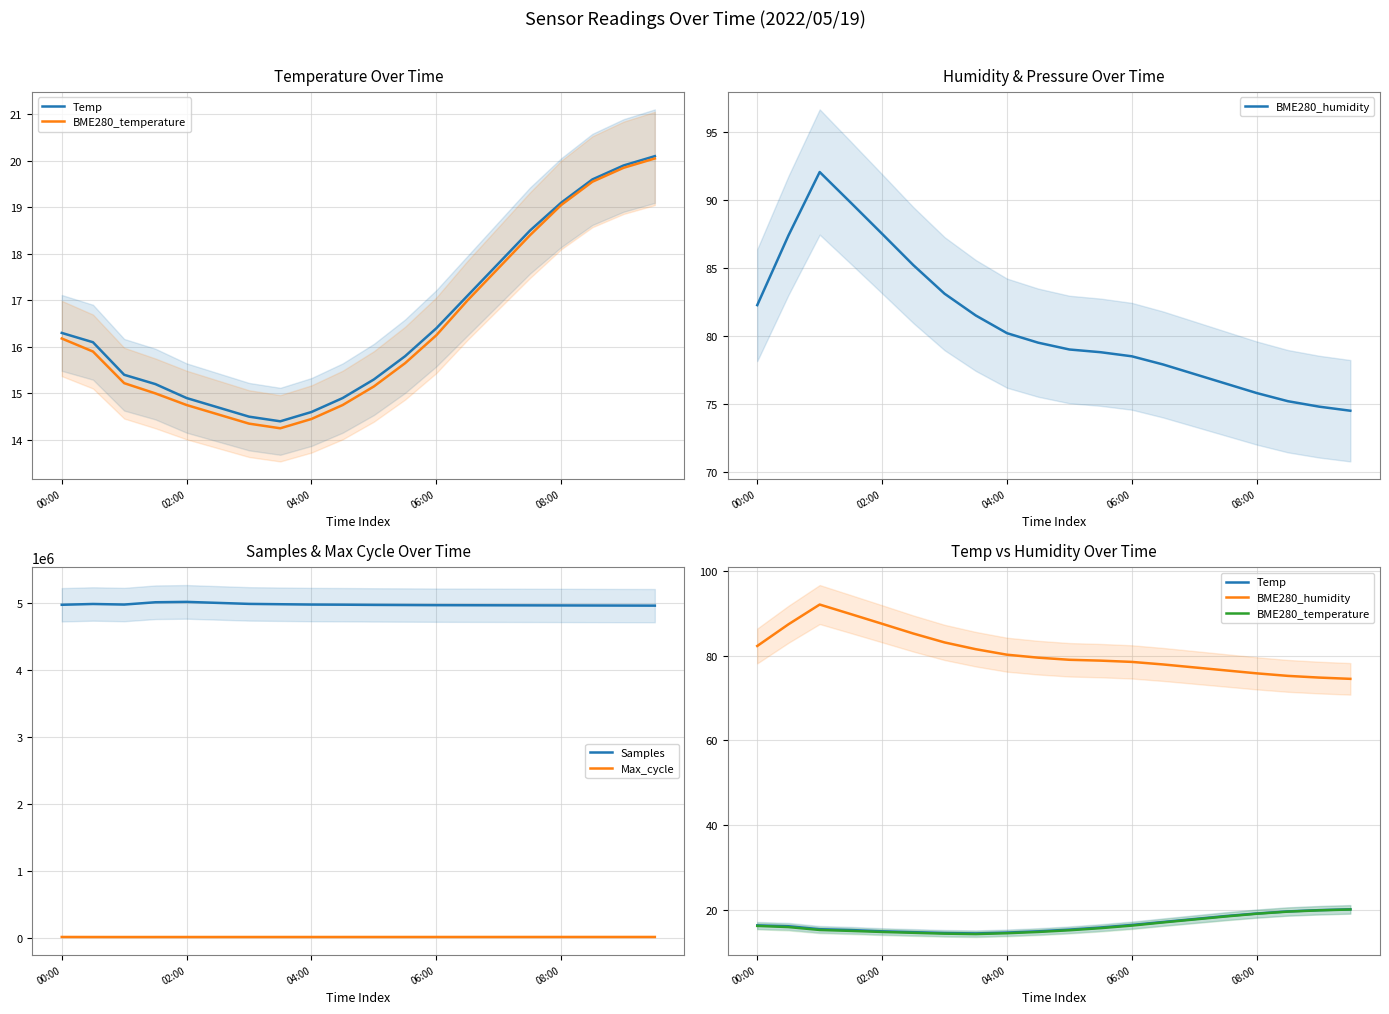

Reading left to right, extract all data points from this chart.

Temp: 16.3	16.1	15.4	15.2	14.9	14.7	14.5	14.4	14.6	14.9	15.3	15.8	16.4	17.1	17.8	18.5	19.1	19.6	19.9	20.1
BME280_temperature: 16.2	15.9	15.2	15.0	14.8	14.6	14.3	14.2	14.4	14.8	15.2	15.7	16.2	17.0	17.7	18.4	19.1	19.6	19.9	20.1
BME280_humidity: 82.3	87.4	92.0	89.8	87.5	85.2	83.1	81.5	80.2	79.5	79.0	78.8	78.5	77.9	77.2	76.5	75.8	75.2	74.8	74.5
Samples: 4966728.0	4978671.0	4970127.0	5004360.0	5010000.0	4995000.0	4980000.0	4975000.0	4970000.0	4968000.0	4965000.0	4963000.0	4961000.0	4960000.0	4959000.0	4958000.0	4957000.0	4956000.0	4955000.0	4954000.0
Max_cycle: 20648.0	20050.0	19917.0	20037.0	20100.0	20150.0	20200.0	20250.0	20300.0	20350.0	20400.0	20450.0	20500.0	20550.0	20600.0	20650.0	20700.0	20750.0	20800.0	20850.0